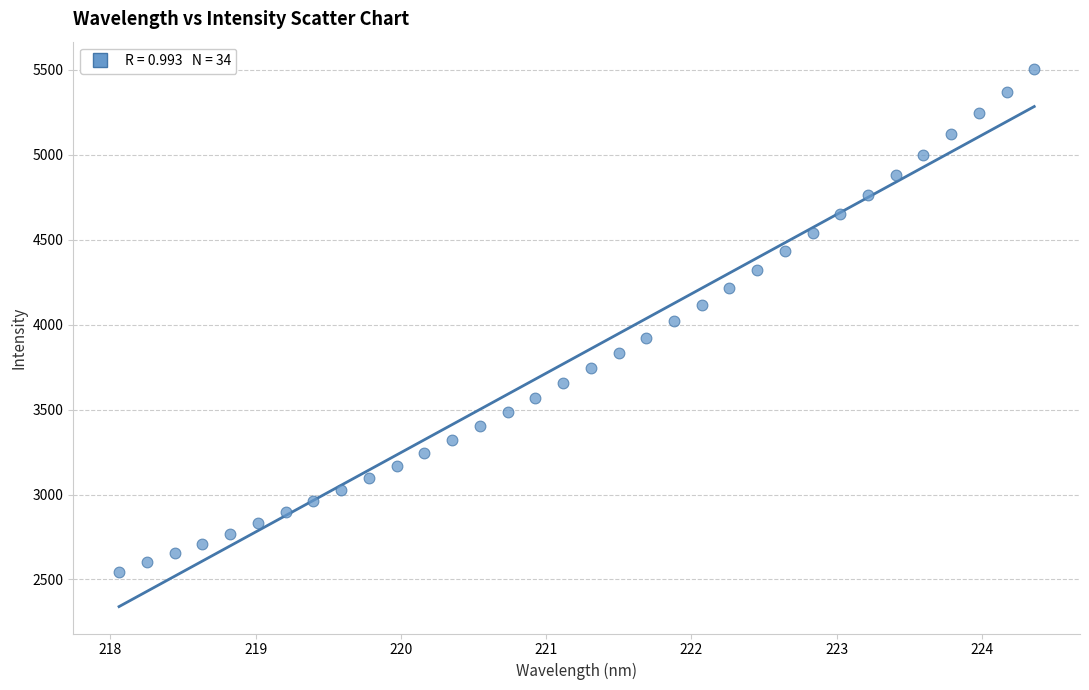

What is the range of Y values (max minus min)?

2961.4